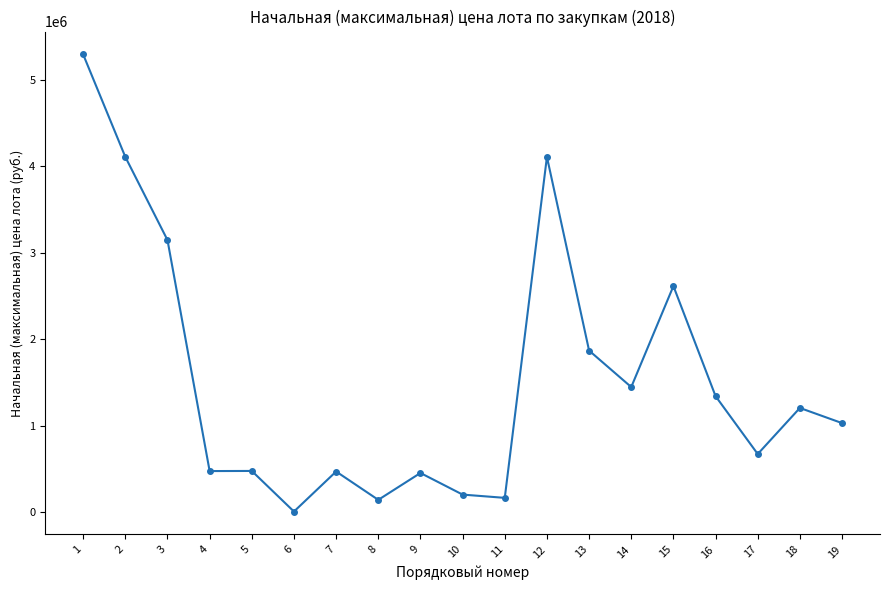

At which category does the chart reach its peak across all series?

1